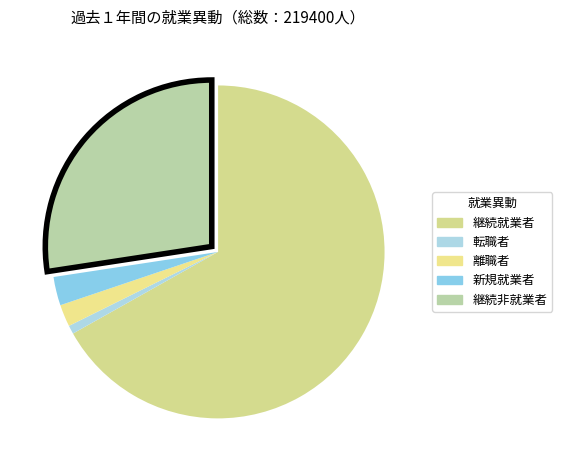

Rank the categories by value from lowest to highest.

転職者, 離職者, 新規就業者, 継続非就業者, 継続就業者